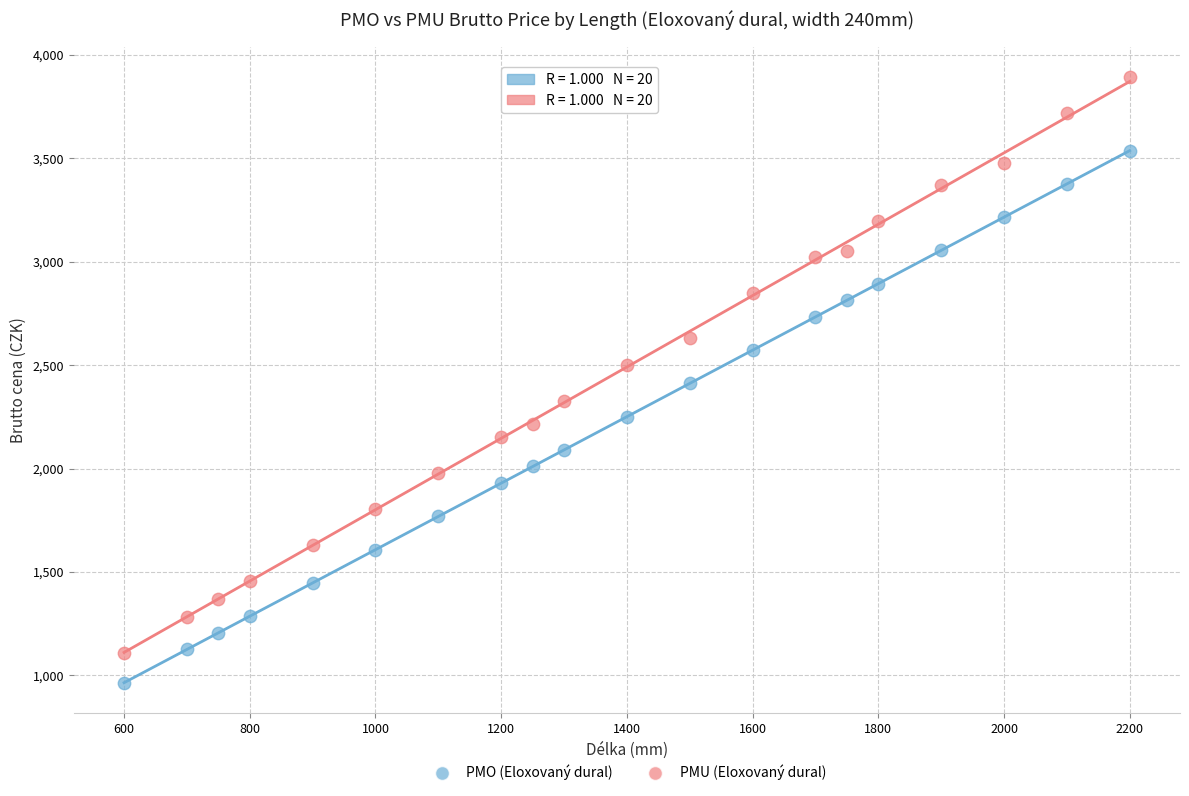

Which series reaches the maximum Y coordinate?

PMU (Eloxovaný dural)